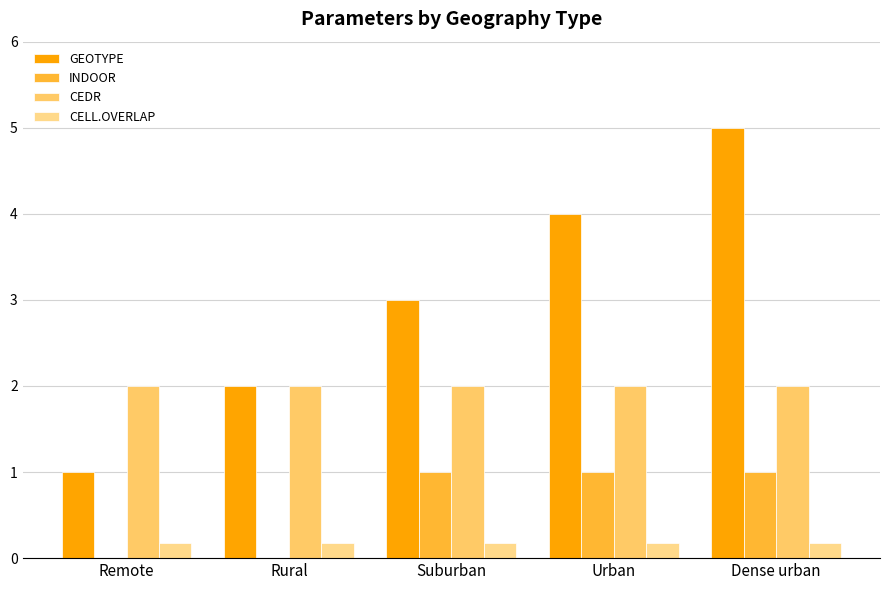

Reading left to right, transcribe all the data shown in this chart.

GEOTYPE: 1.0	2.0	3.0	4.0	5.0
INDOOR: 0.0	0.0	1.0	1.0	1.0
CEDR: 2.0	2.0	2.0	2.0	2.0
CELL.OVERLAP: 0.2	0.2	0.2	0.2	0.2